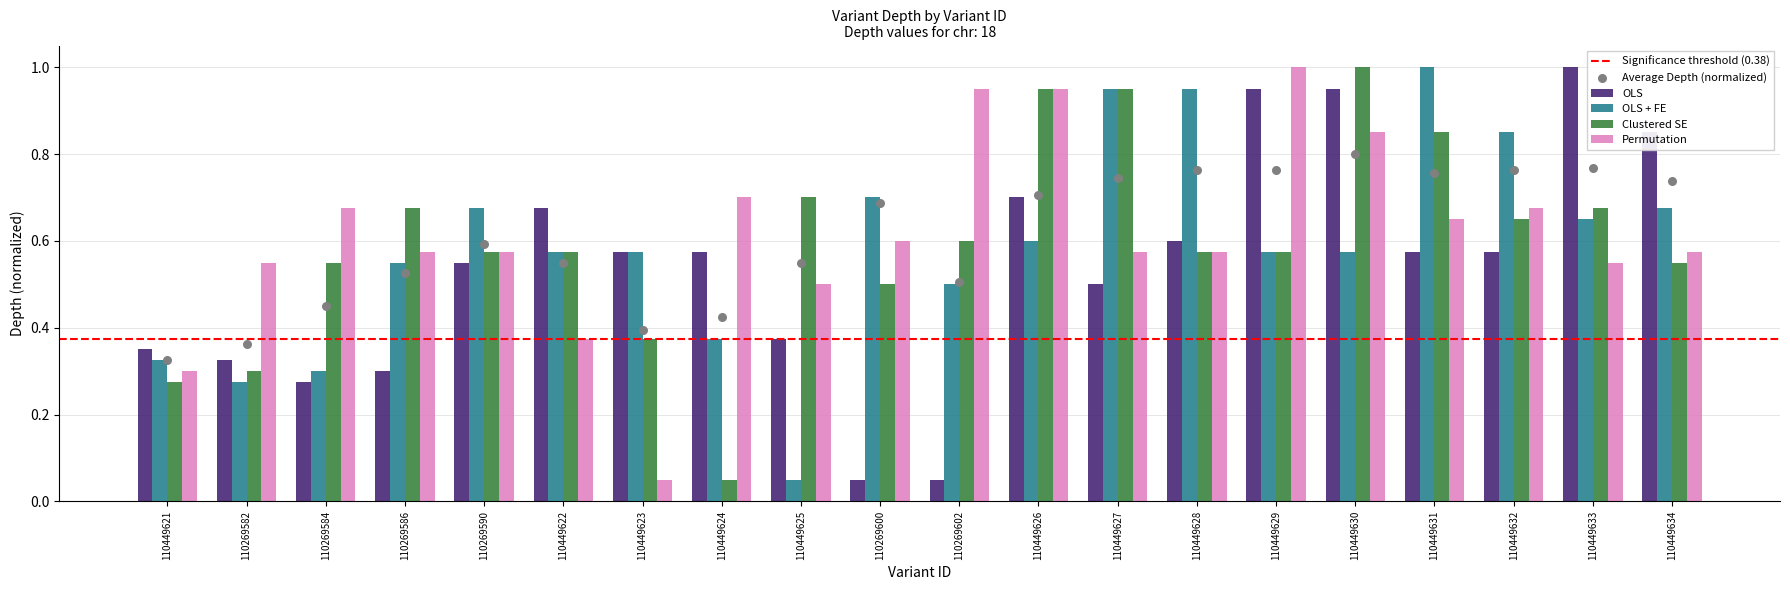

At which category is the sum across all series the highest?

110449630